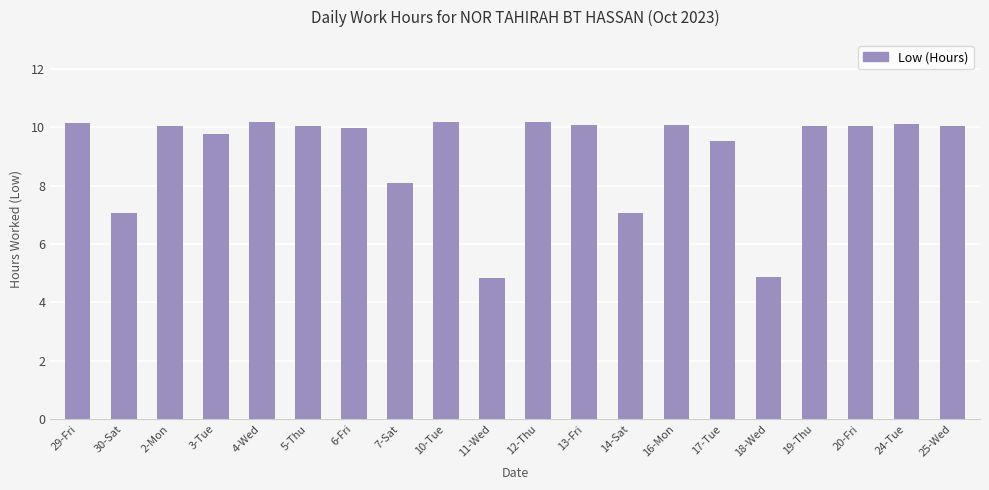

What is the smallest value displayed?

4.8